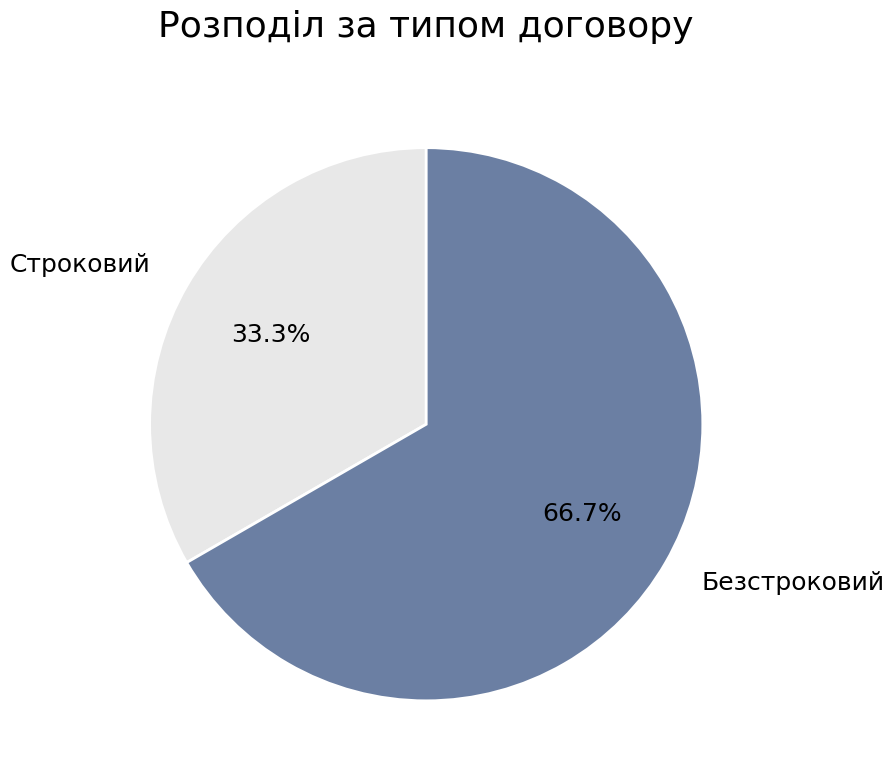

How many segments does this pie chart have?

2